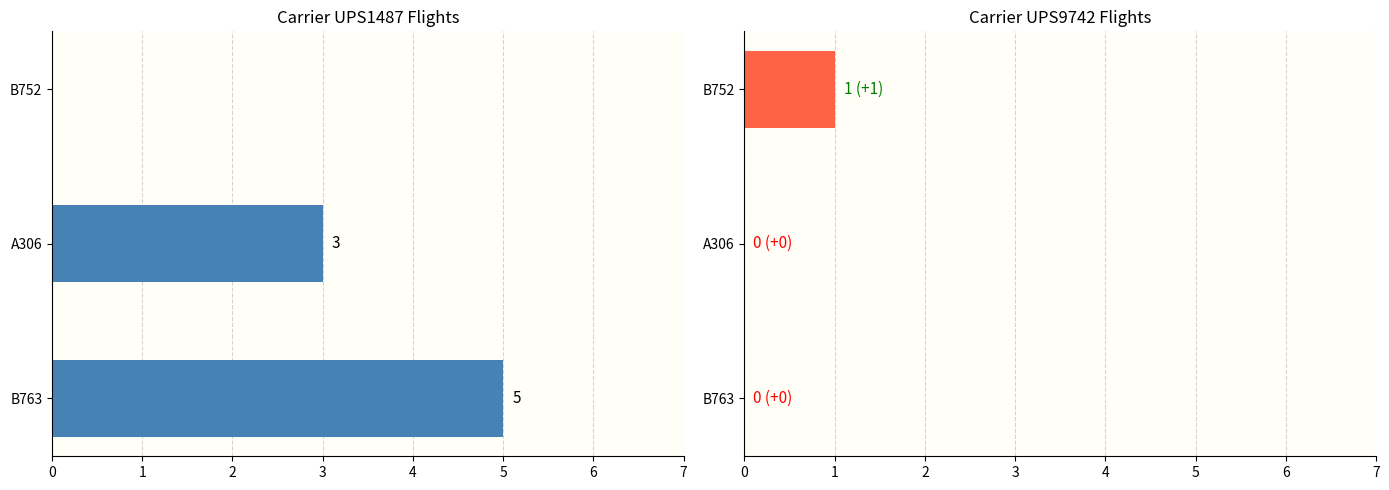

Reading left to right, extract all data points from this chart.

UPS1487: 5	3	0
UPS9742: 0	0	1